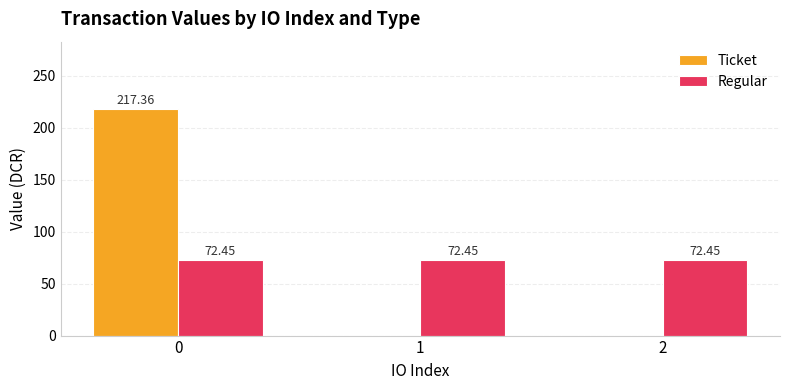

Reading left to right, transcribe all the data shown in this chart.

Ticket: 0=217.4	1=0.0	2=0.0
Regular: 0=72.5	1=72.5	2=72.5